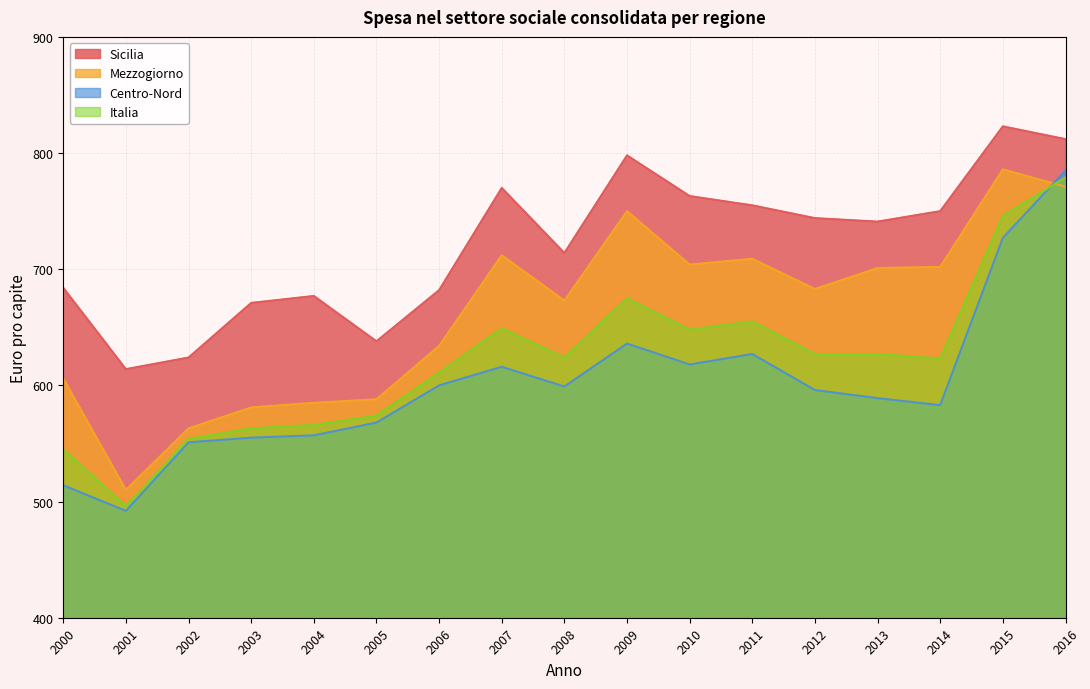

Which series has the largest range (max minus min)?

Centro-Nord